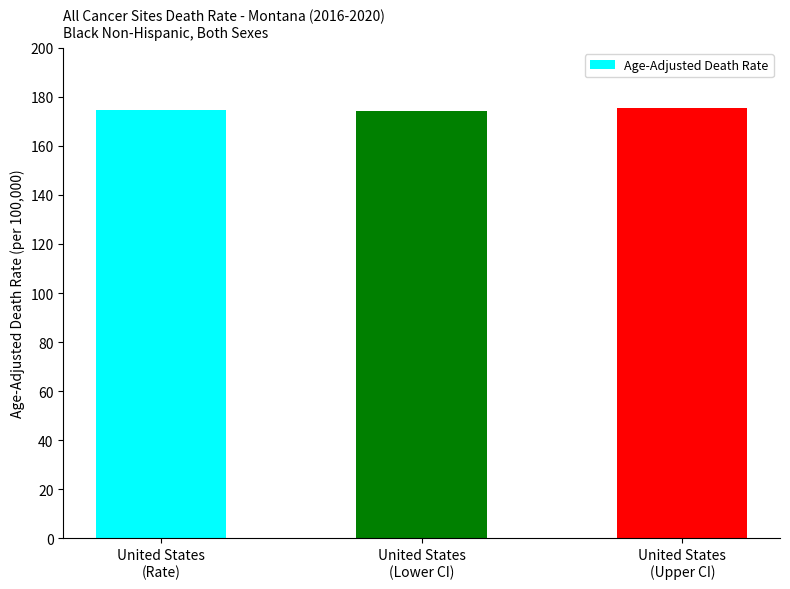

What is the value of the 2nd bar from the left?

174.1